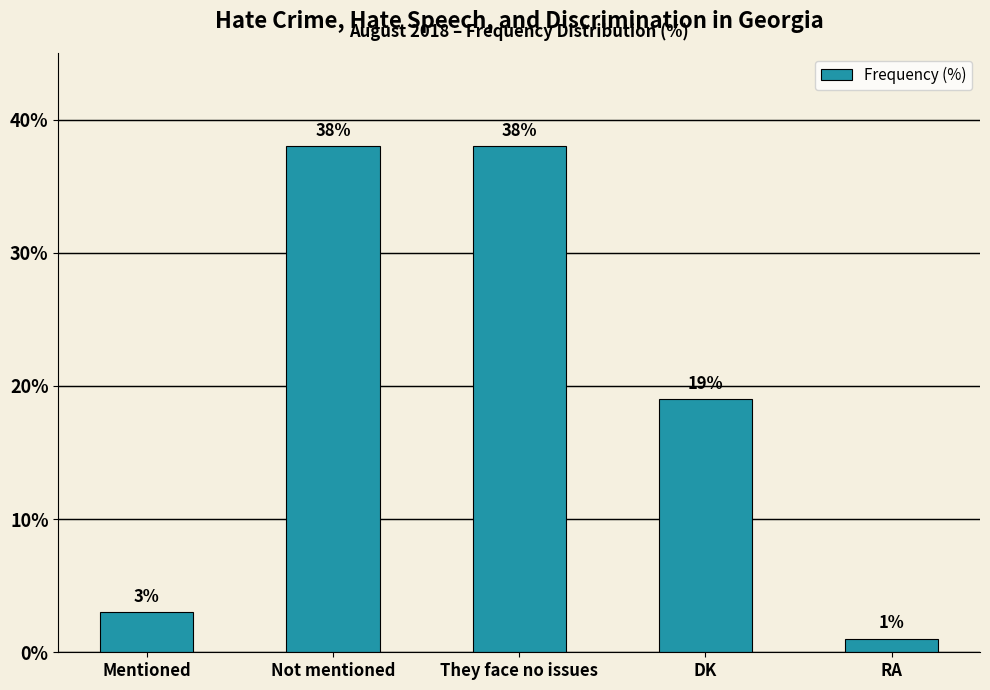

What is the value of the 4th bar from the left?

19